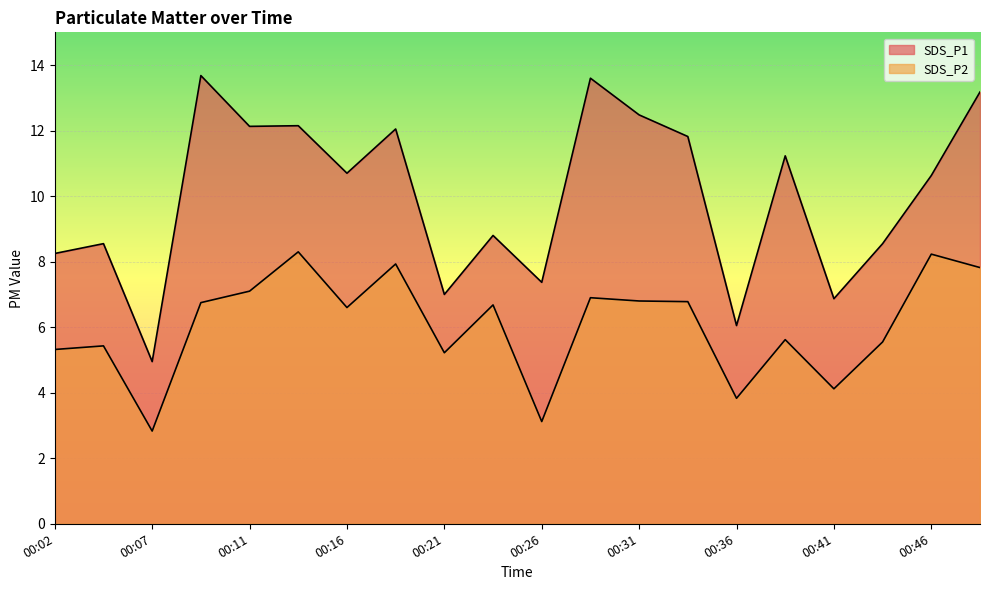

Is it true that SDS_P2 equals 3.1 at 00:26?

True